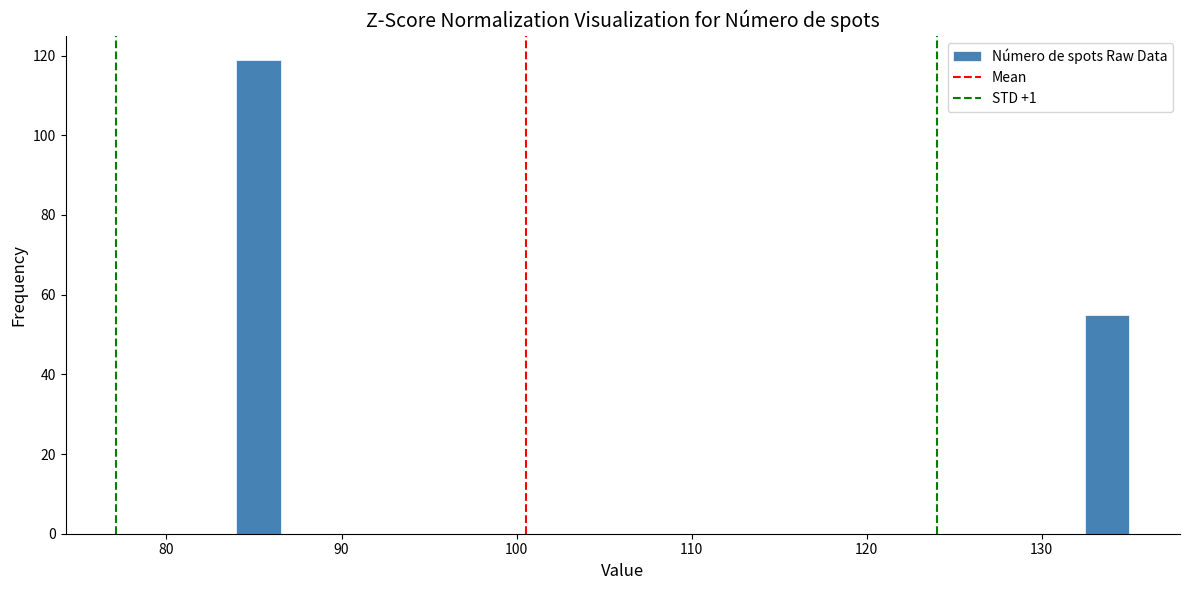

Read against the x-axis, roughly where is the centre of the tallest bar?

85